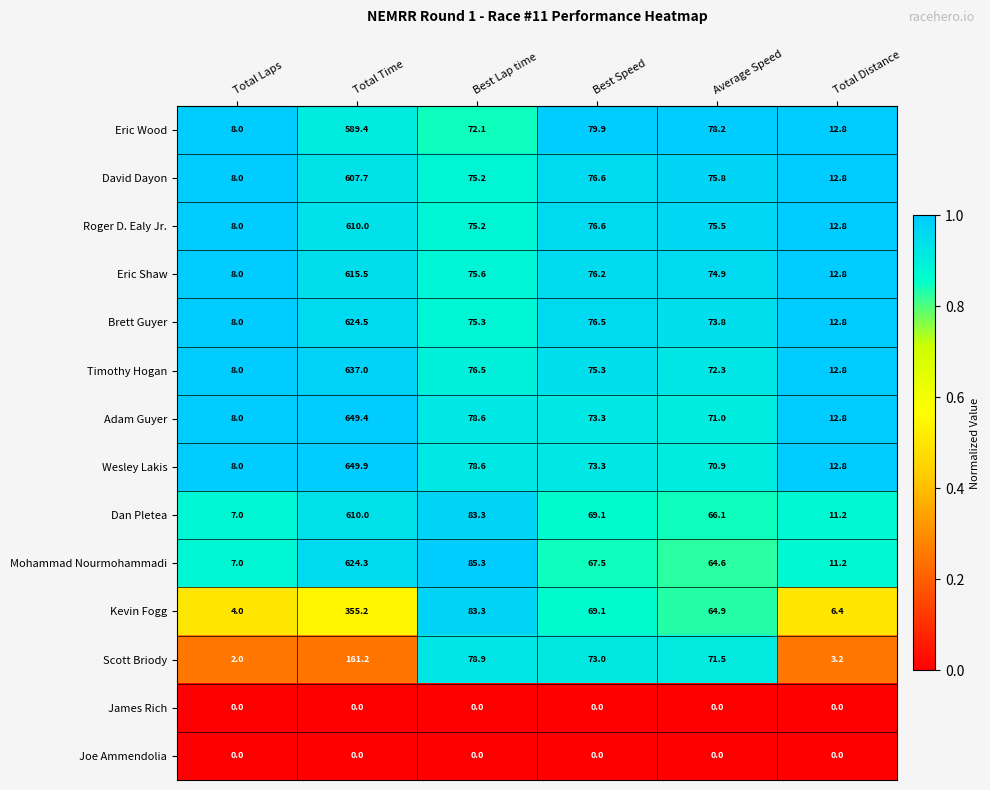

What is the maximum value shown in the chart?

649.9